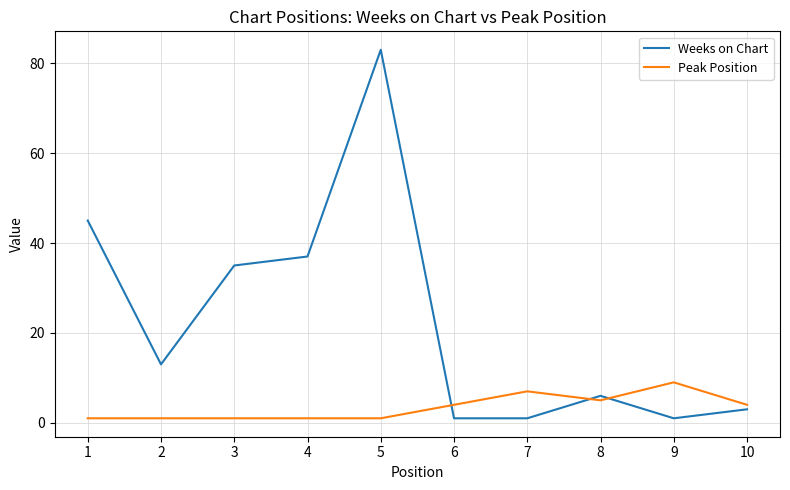

How many lines are shown in the chart?

2